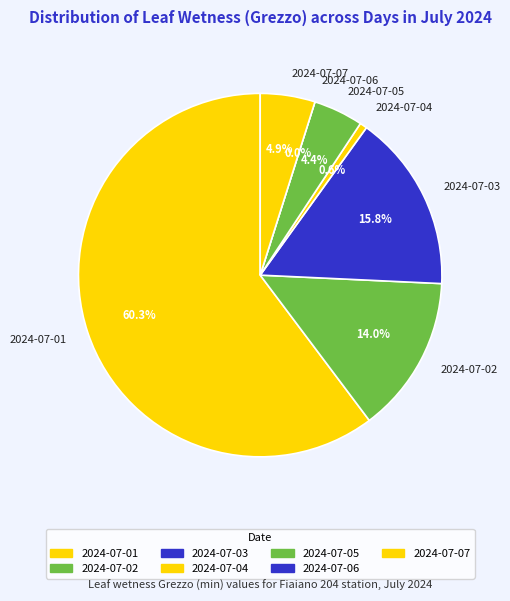

Which category has the smallest portion of the pie?

2024-07-06